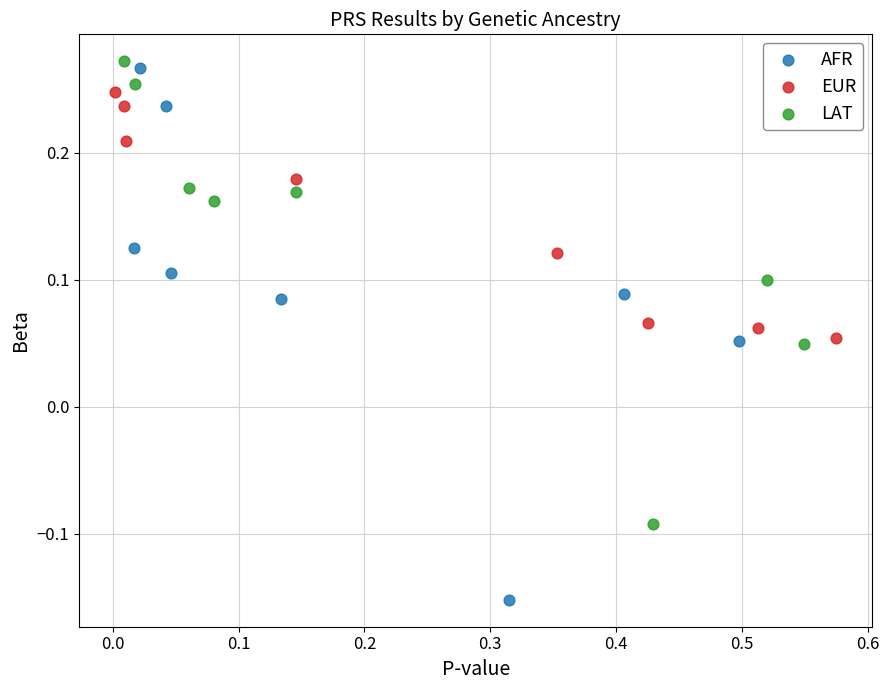

Which series contains the lowest Y value?

AFR